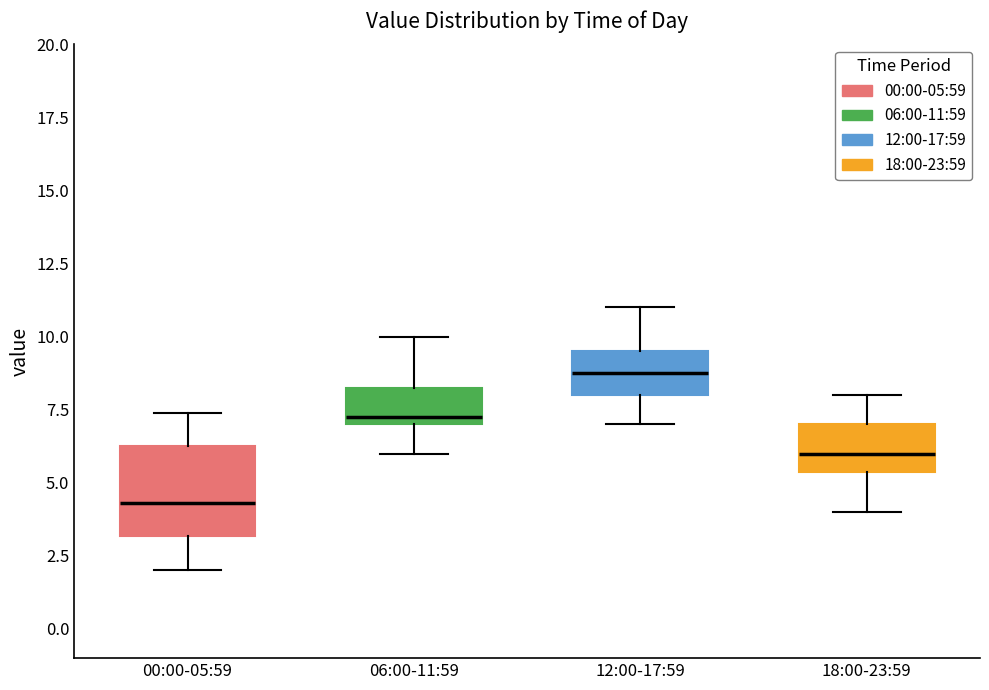

Reading left to right, read every box against the y-axis: the position of its median line, the range the box covers, and the ends of its whiskers. The values are not printed on the chart, so give them approximately, as read against the axis.

00:00-05:59: median 4.5, box 3.0 to 6.5, whiskers 2.0 to 7.5
06:00-11:59: median 7.5, box 7.0 to 8.5, whiskers 6.0 to 10.0
12:00-17:59: median 9.0, box 8.0 to 9.5, whiskers 7.0 to 11.0
18:00-23:59: median 6.0, box 5.5 to 7.0, whiskers 4.0 to 8.0